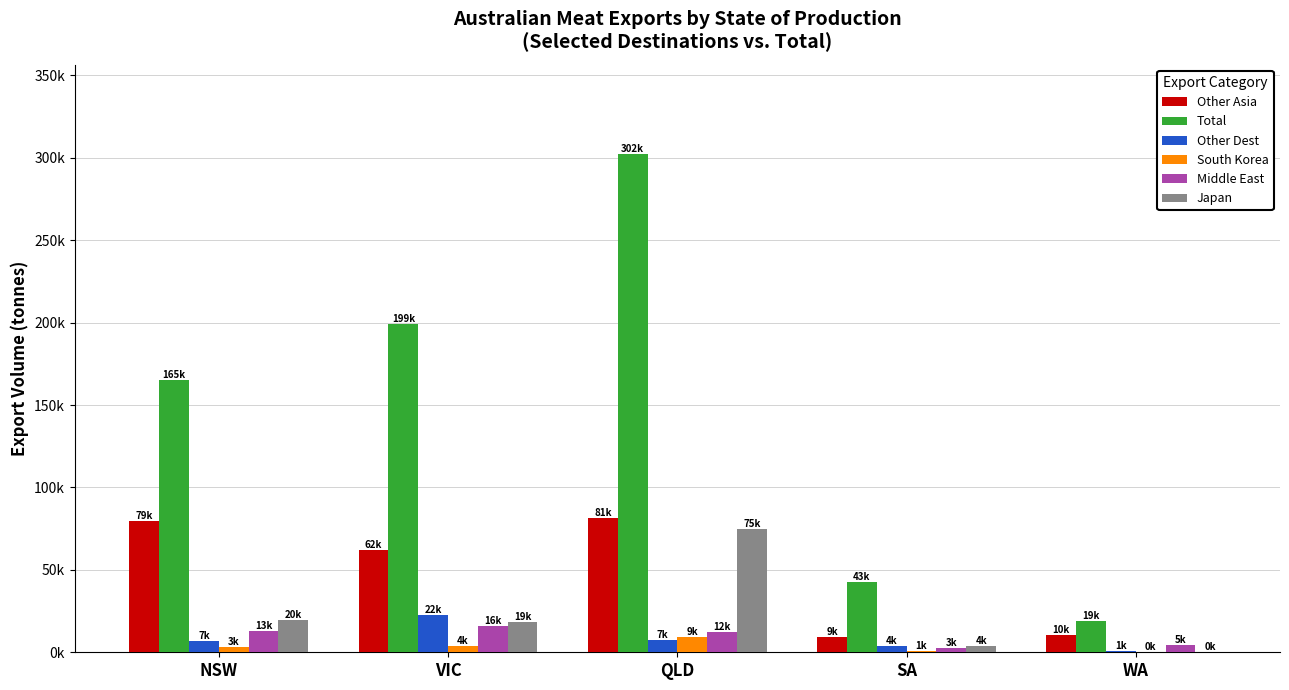

What are all the series names shown in the legend?

Other Asia, Total, Other Dest, South Korea, Middle East, Japan